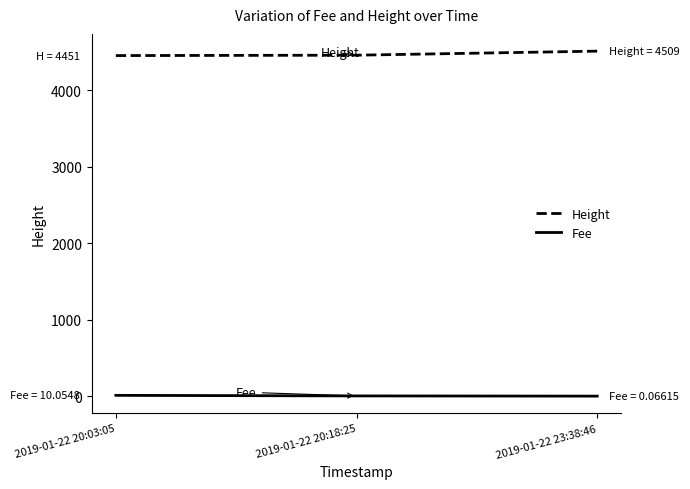

What is the sum of all Height values?

13416.0